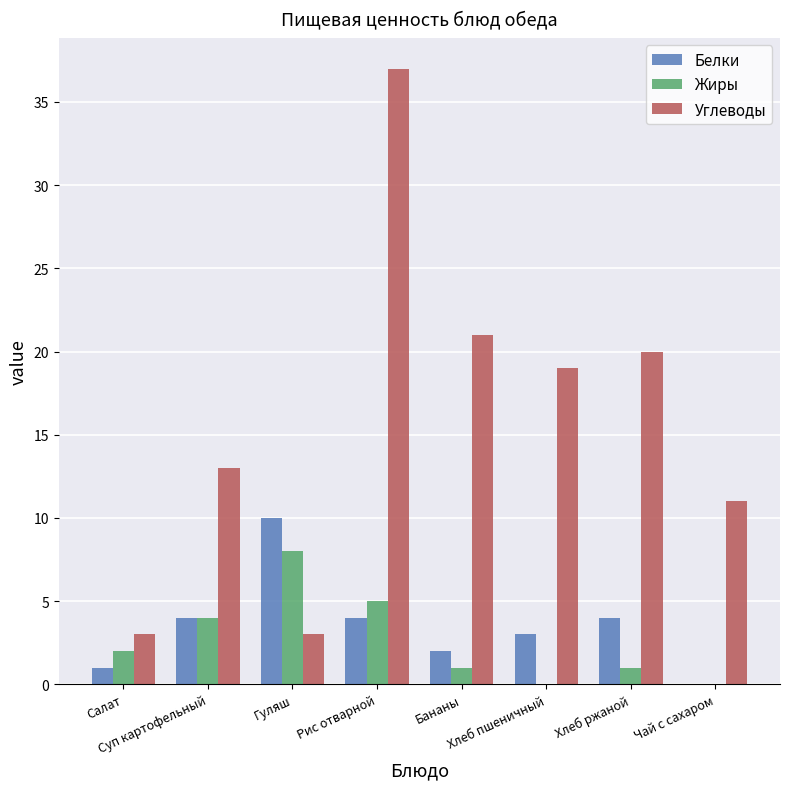

Which series has the largest total across all categories?

Углеводы